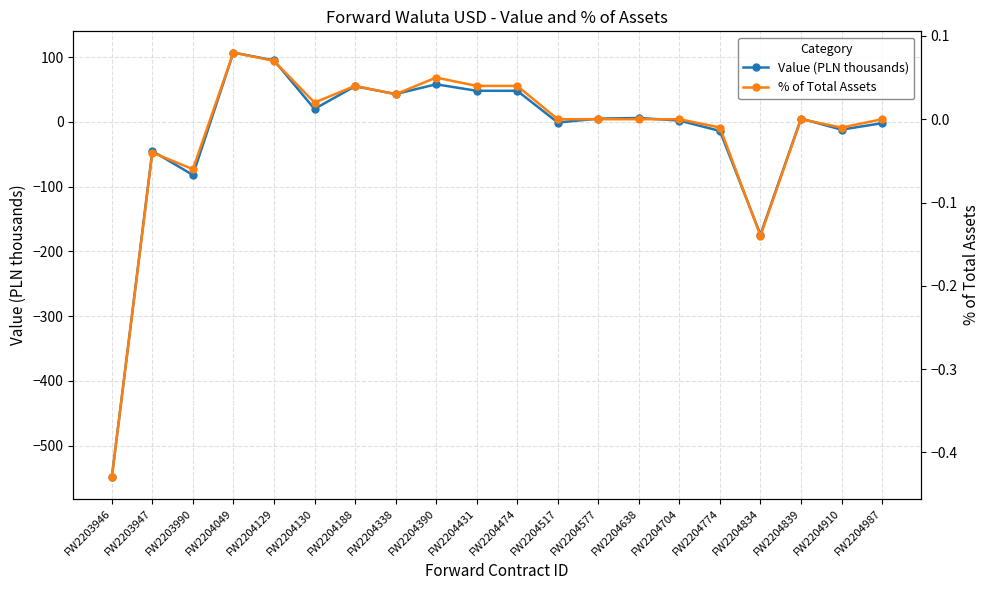

Is this an area chart (filled region under the line)?

No